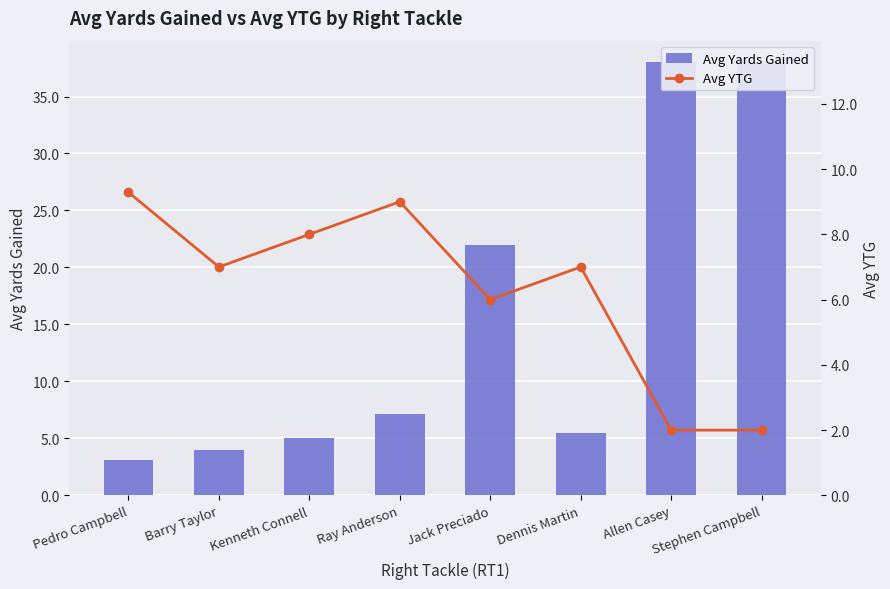

What is the label of the 6th bar from the left?

Dennis Martin